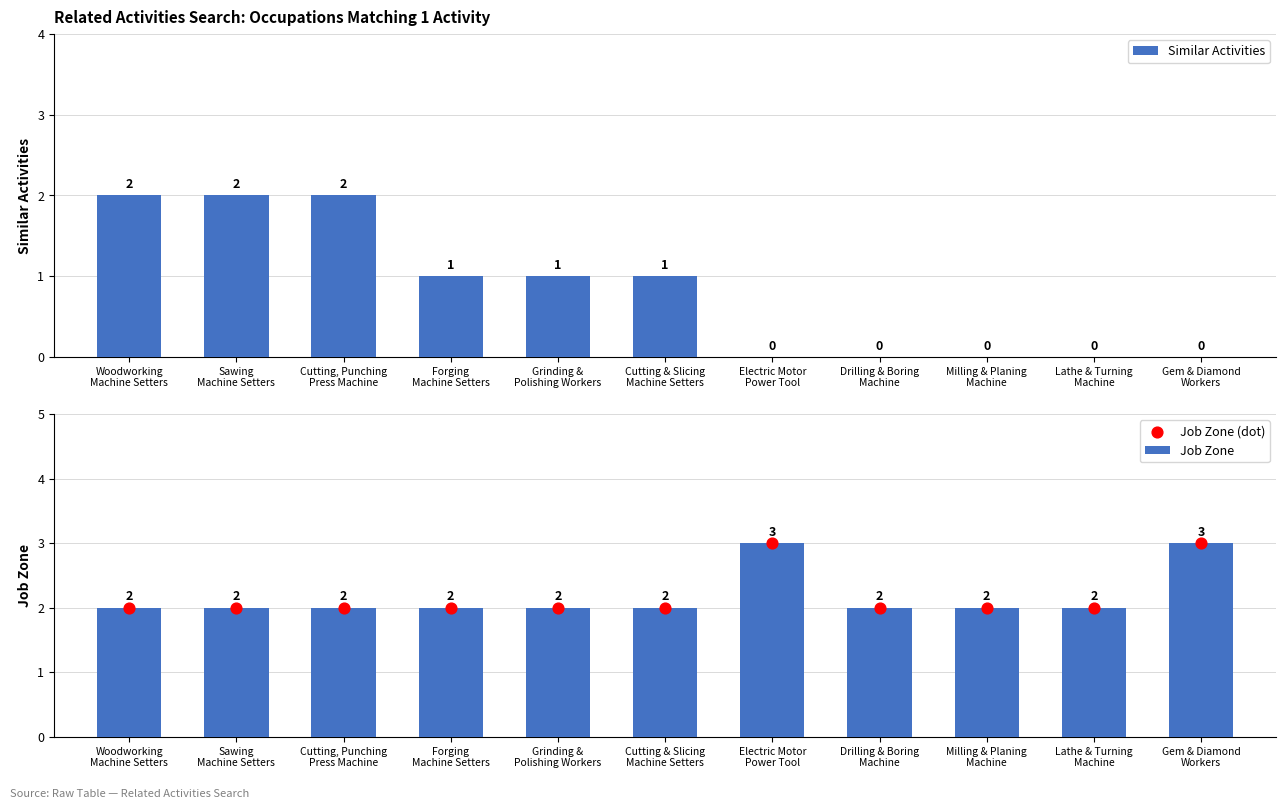

What are all the series names shown in the legend?

Similar Activities, Job Zone, Job Zone (dot)